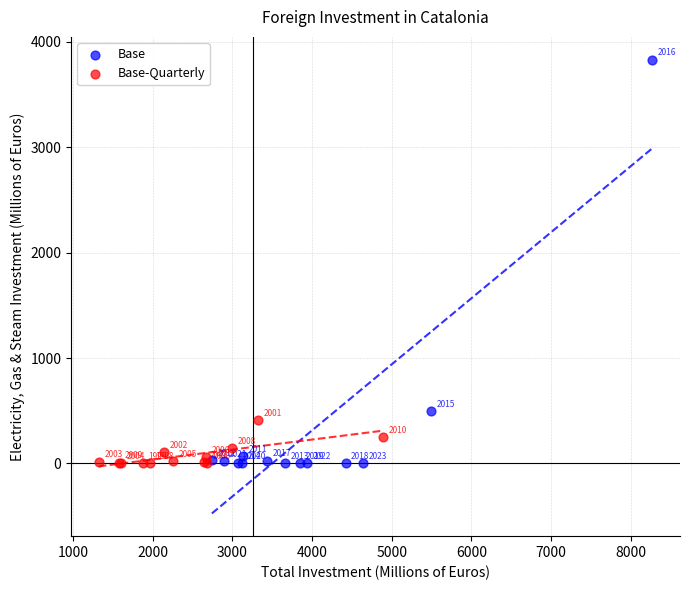

Which series contains the highest Y value?

Base